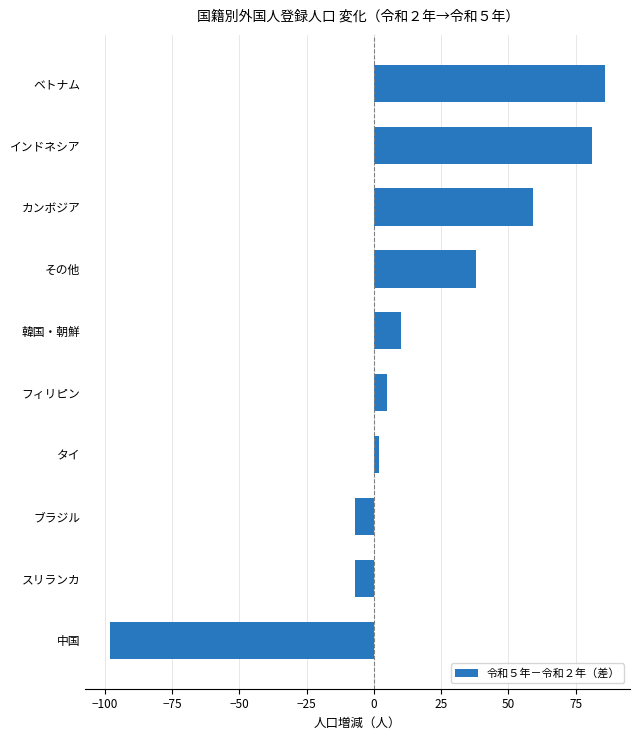

Read the value at カンボジア.

59